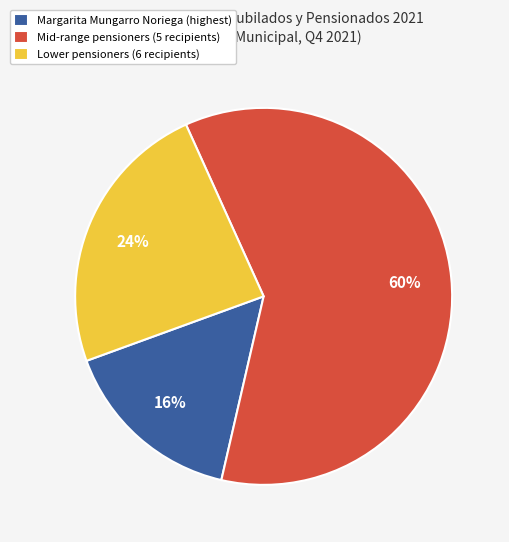

Is it true that Lower pensioners (6 recipients) is 24% of the pie?

True